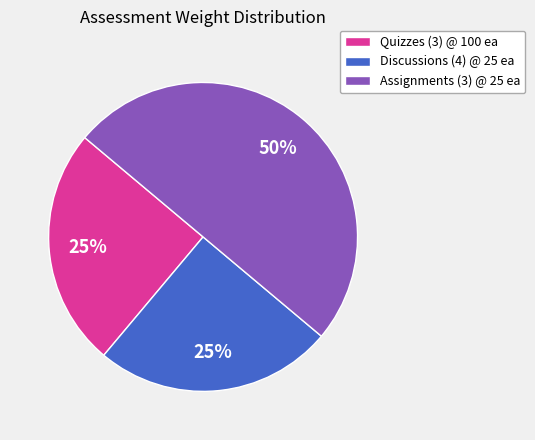

Does Discussions (4) @ 25 ea account for over 50% of the chart?

No